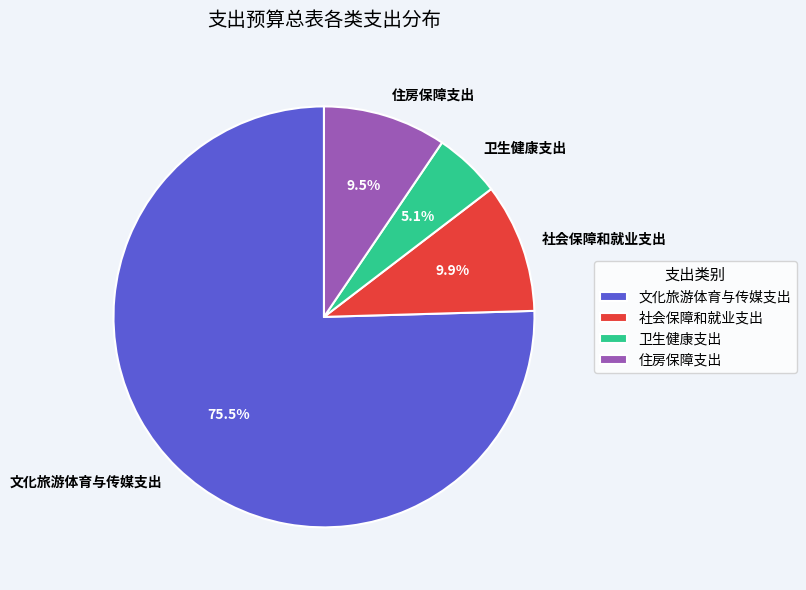

Is it true that 社会保障和就业支出 is 10% of the pie?

True